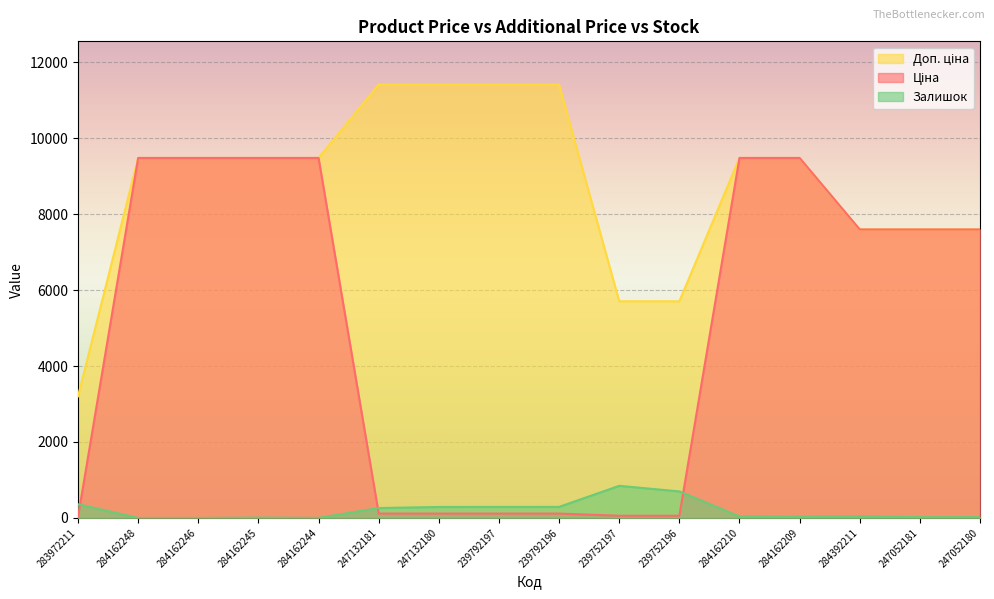

True or false: Ціна has a value of 29.3 at 239752197.

False